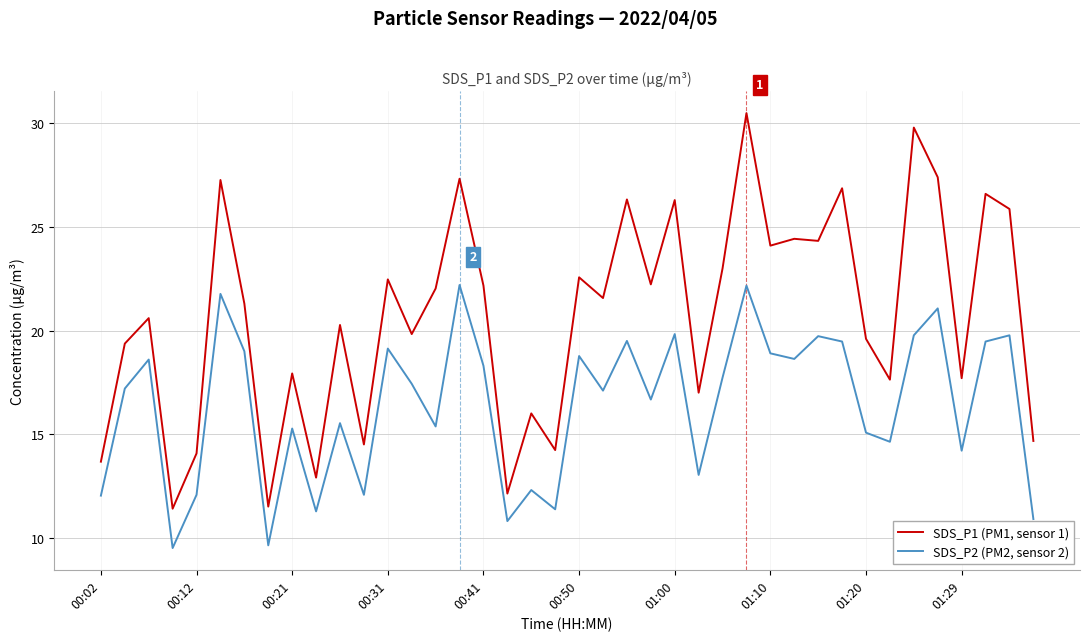

Which series has the largest total across all categories?

SDS_P1 (PM1, sensor 1)